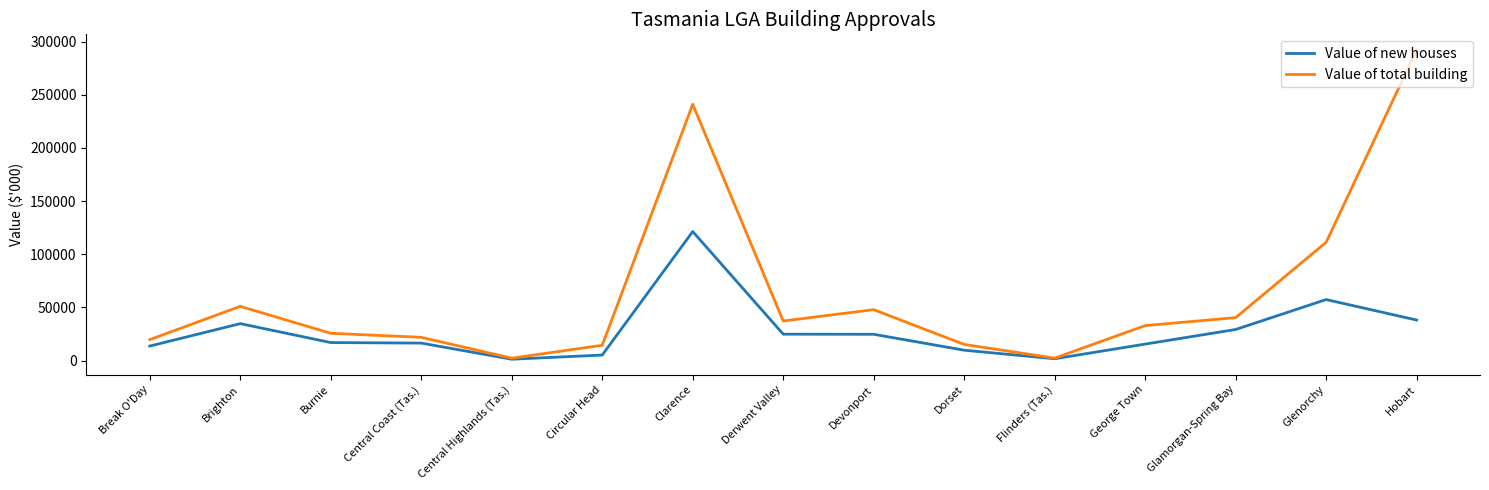

List the series in order of their overall mean, lowest first.

Value of new houses, Value of total building